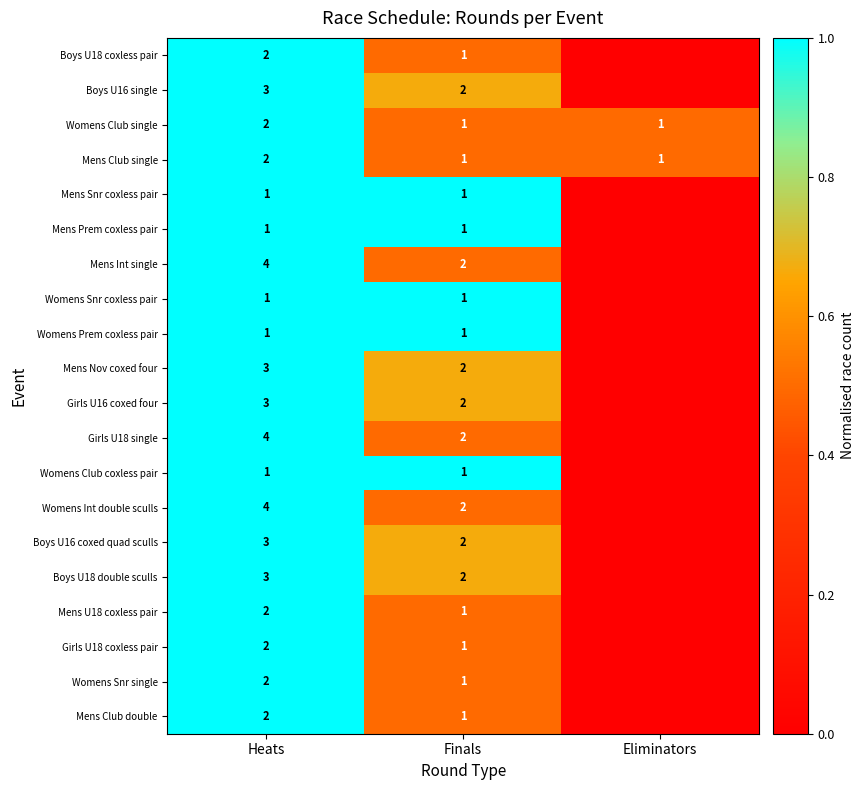

True or false: Womens Club single has a value of 1 at Heats.

False